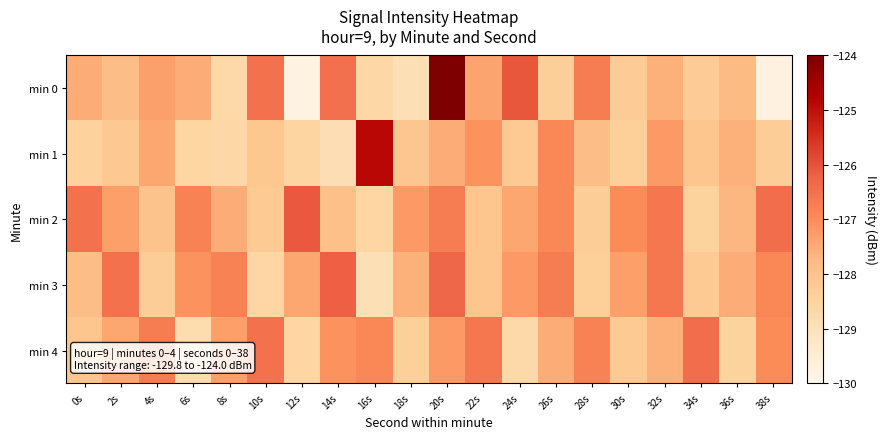

Which label corresponds to the largest value in the chart?

20s